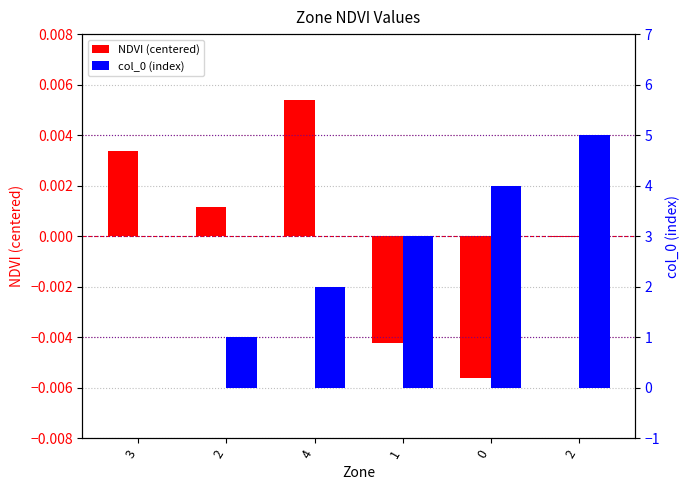

True or false: NDVI (centered) has a value of 0.0 at 3.

False